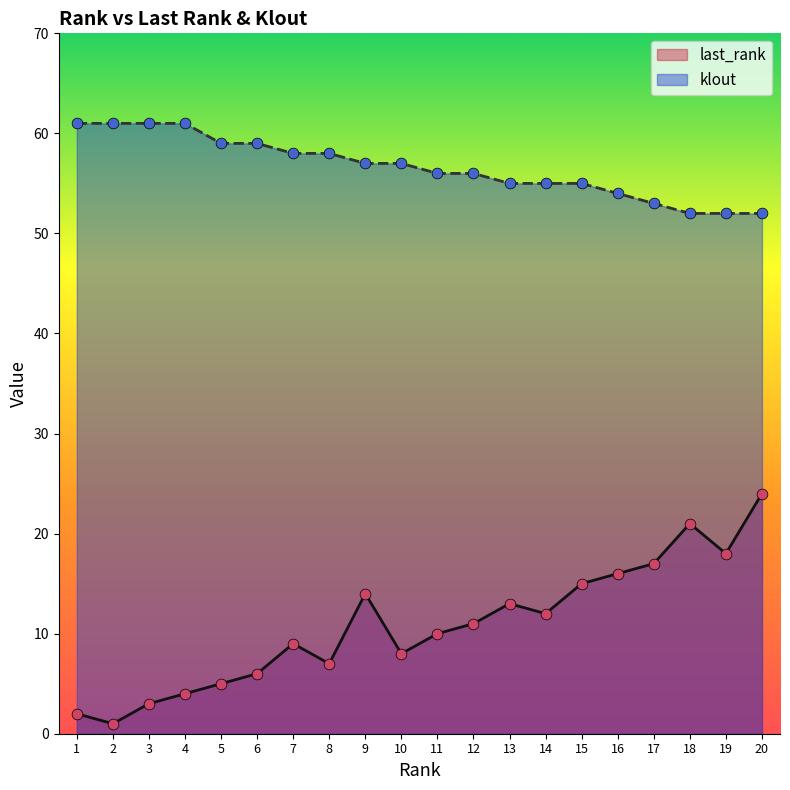

What is the total value across all series at 4?

65